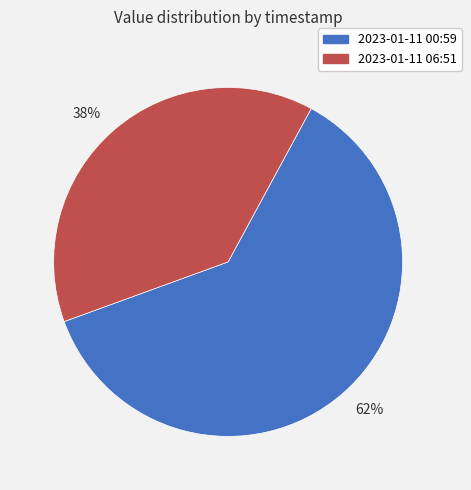

Count the number of slices in the pie.

2